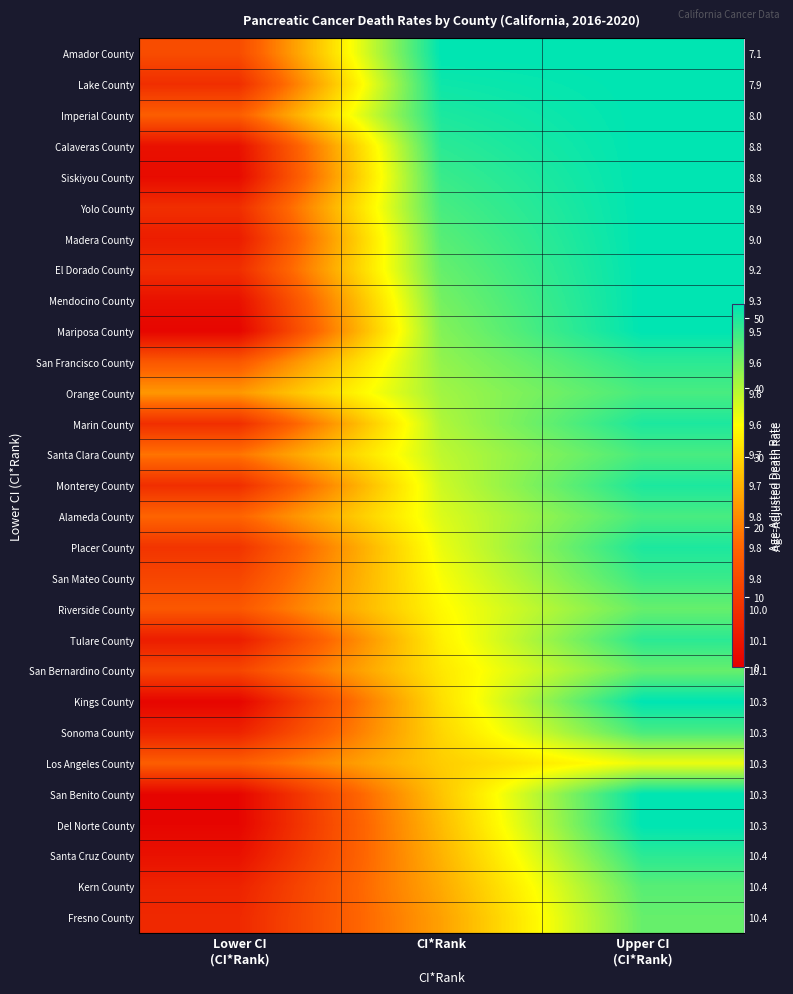

What is the greatest value displayed?

52